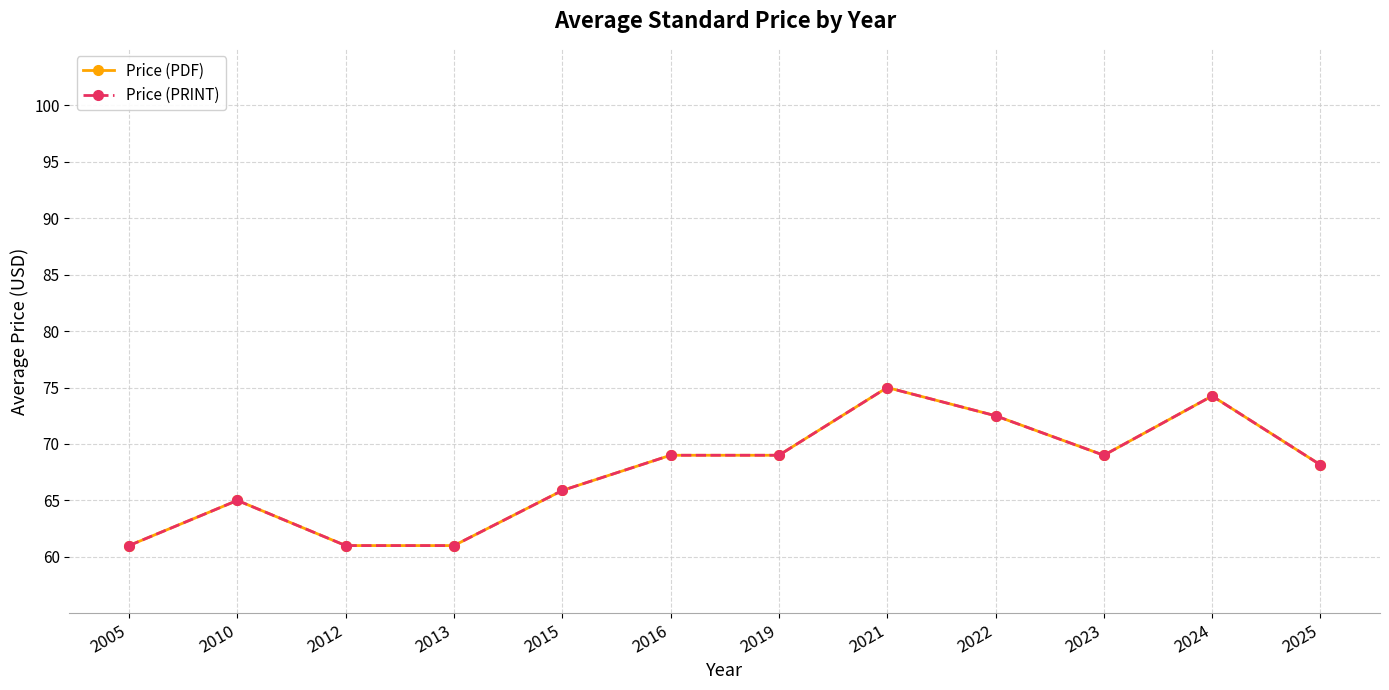

Does the chart have visible grid lines?

Yes